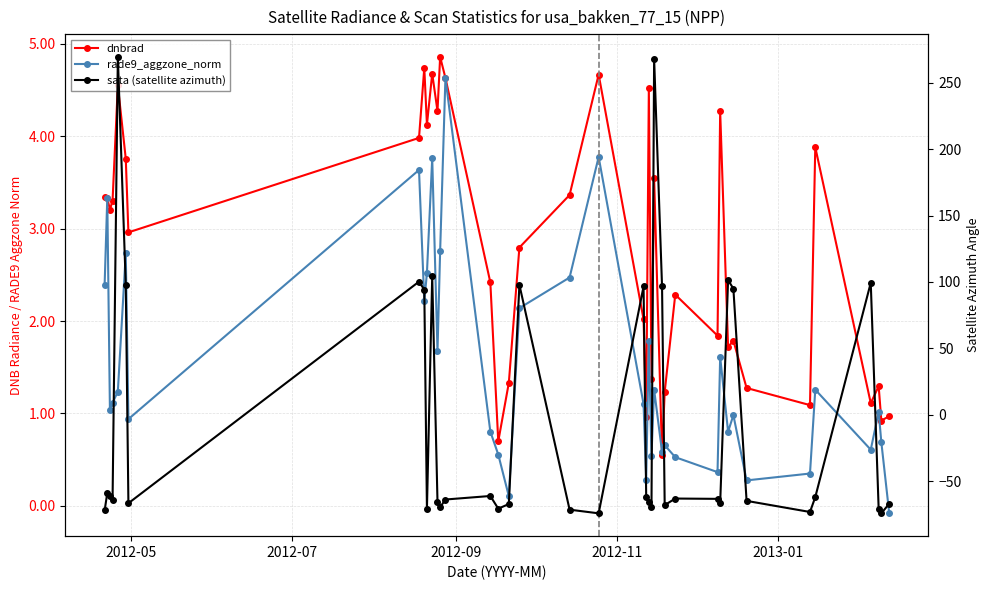

In sata, how many points are higher than both neighbors (excluding endpoints)?

11